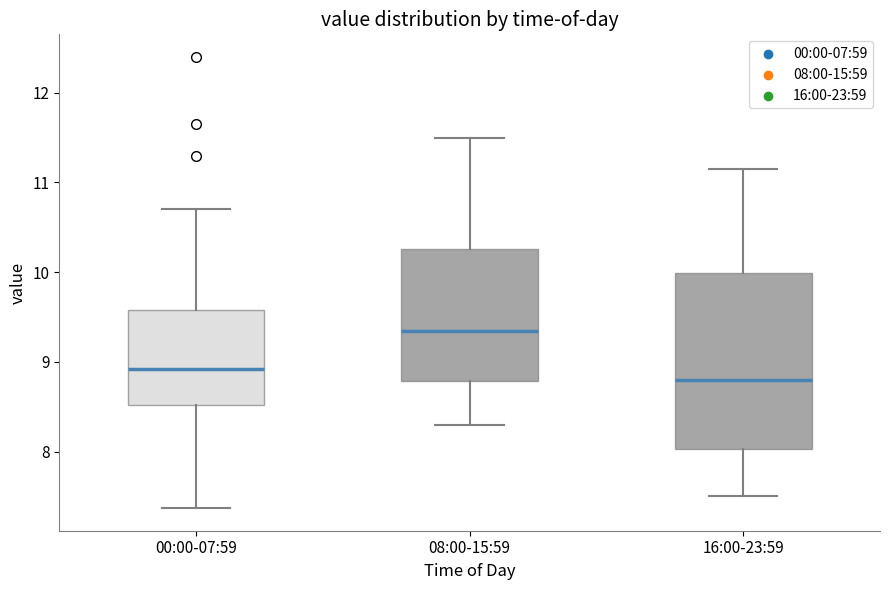

Where does the upper whisker of the box for 08:00-15:59 end on the y-axis? The values are not printed on the chart, so give them approximately, as read against the axis.

11.5